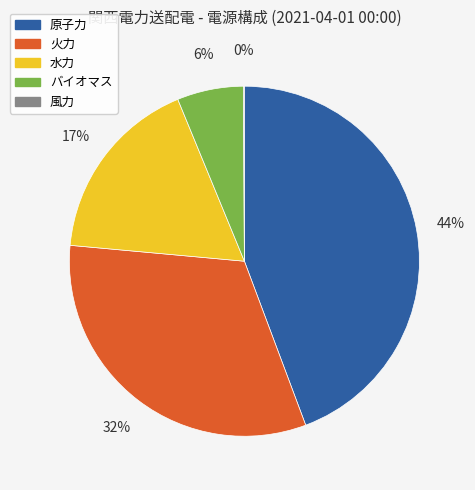

What percentage is the 原子力 slice, to the nearest percent?

44%